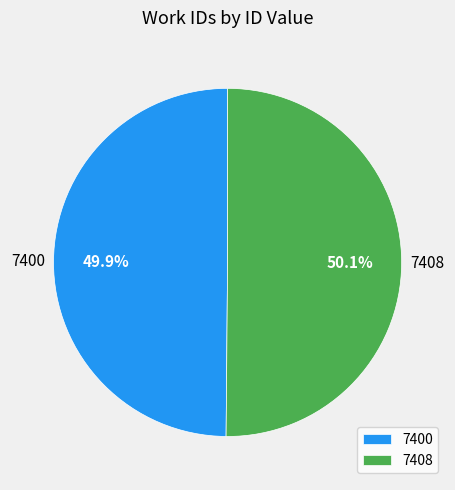

To the nearest percent, what percentage of the pie is 7400?

50%